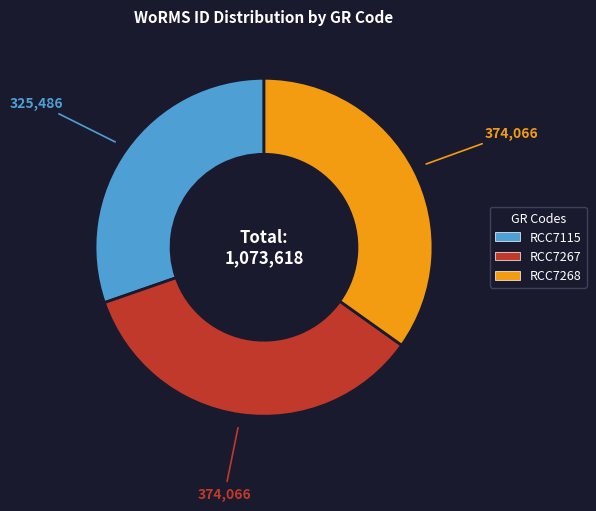

How many slices are in this pie chart?

3